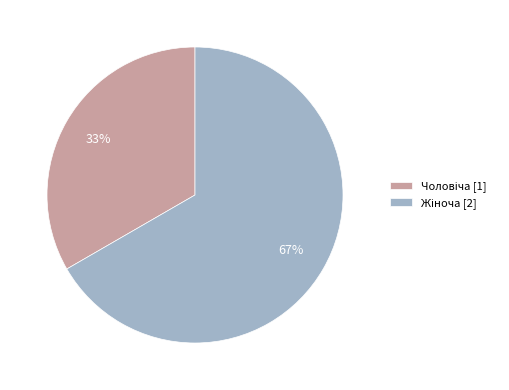

How many slices are in this pie chart?

2